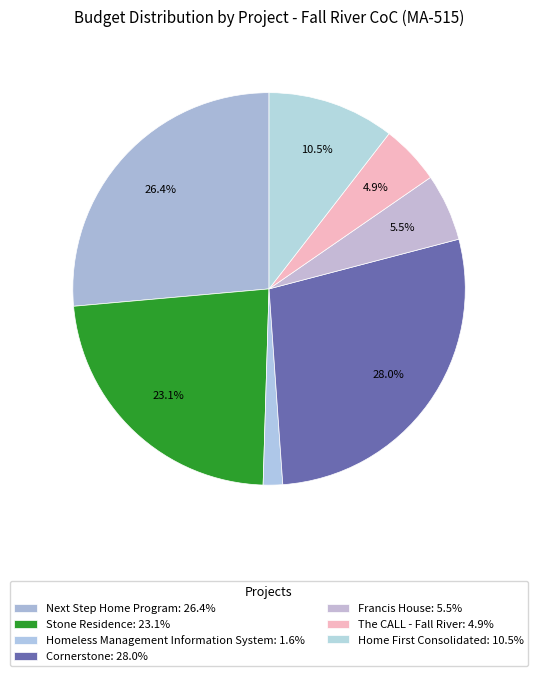

How many slices are in this pie chart?

7